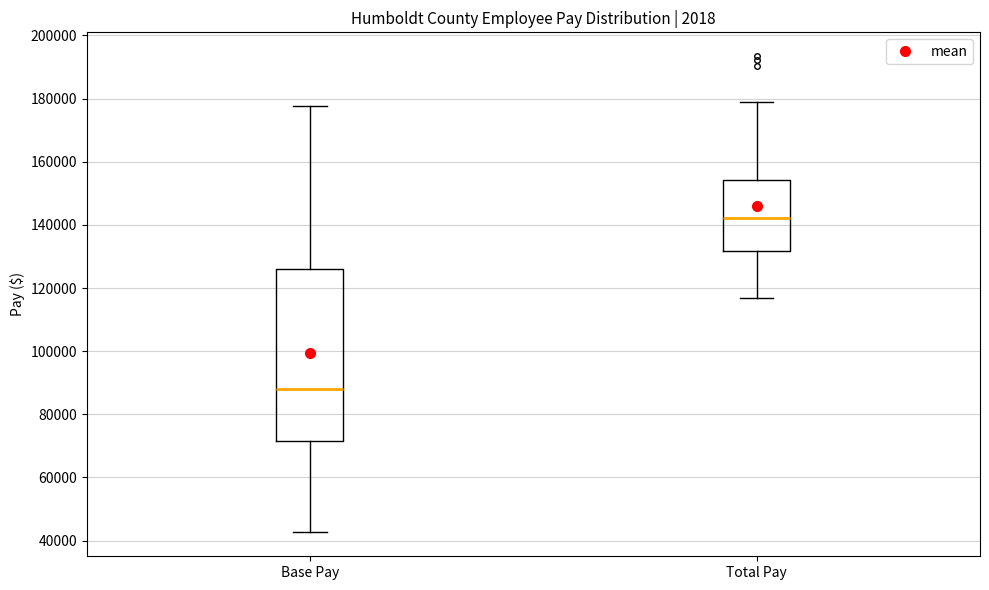

Reading left to right, transcribe this box plot: for each box, give where its median line is, the range the box spans, and where its two whiskers end, as read against the y-axis. The values are not printed on the chart, so give them approximately, as read against the axis.

Base Pay: median 88000, box 72000 to 126000, whiskers 42000 to 178000
Total Pay: median 142000, box 132000 to 154000, whiskers 118000 to 178000